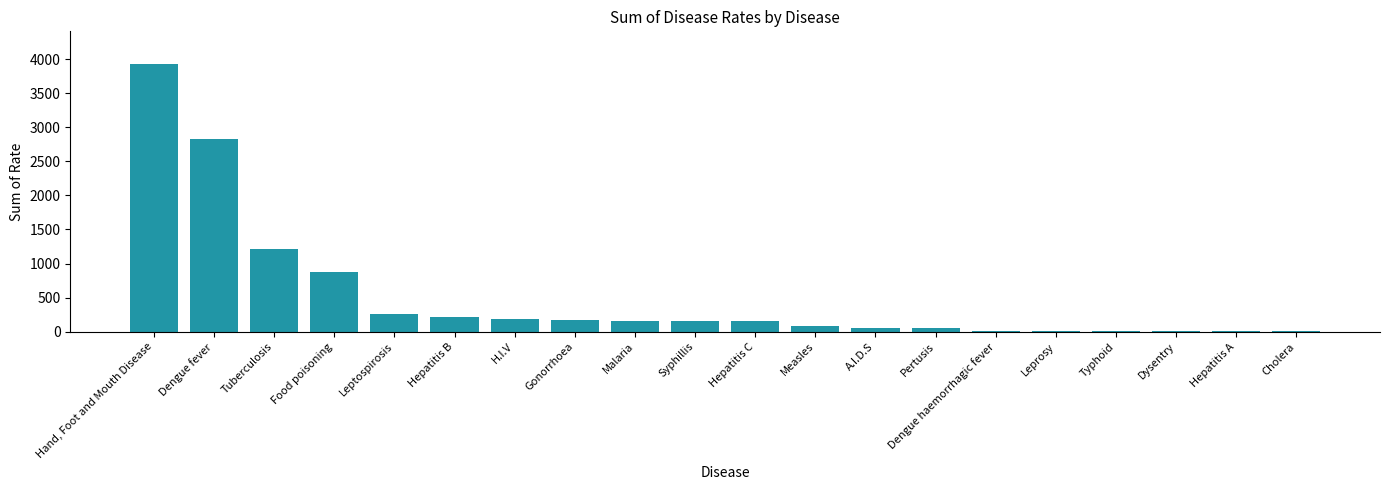

Which category has the highest value across all series?

Hand, Foot and Mouth Disease